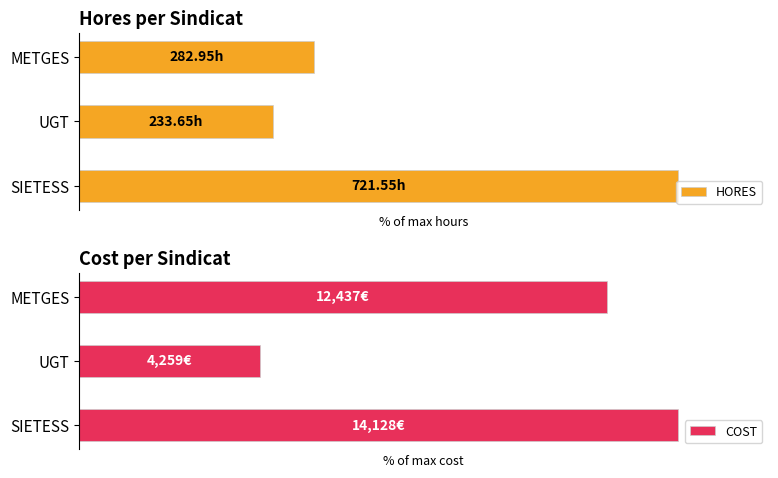

How many bars are there in each group?

2